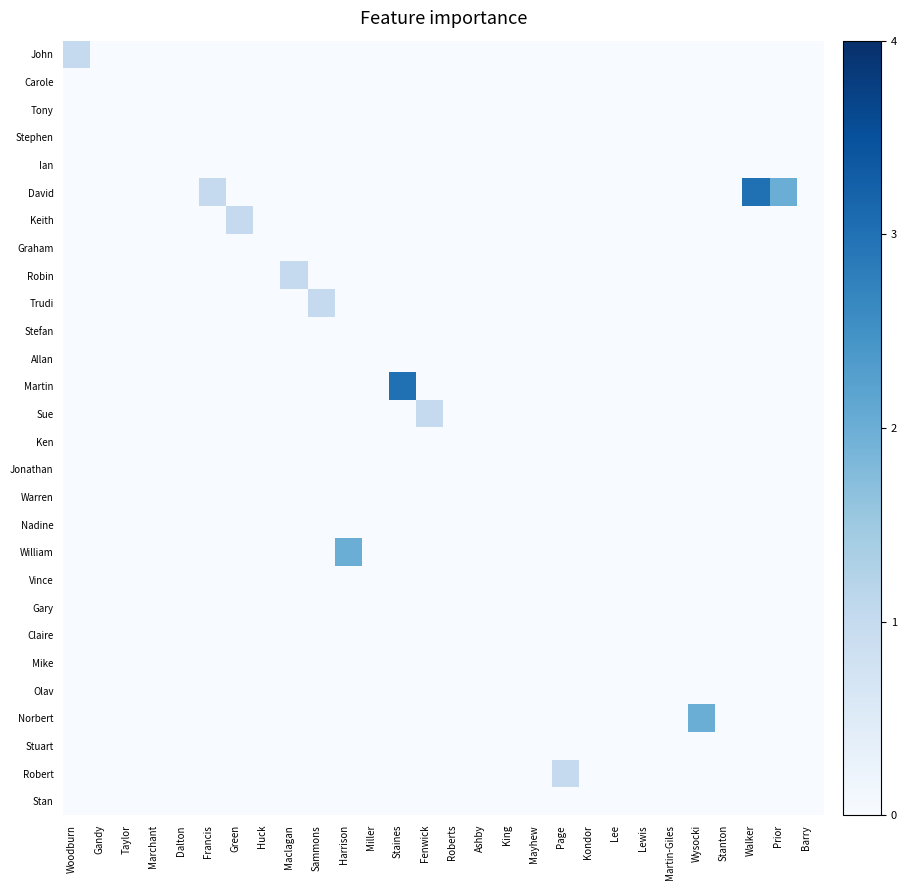

Which series has the largest total across all categories?

David